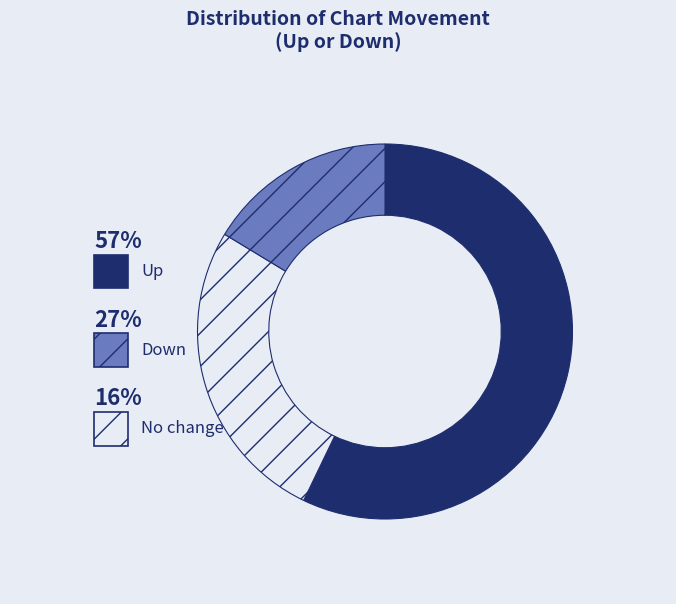

Count the number of slices in the pie.

3